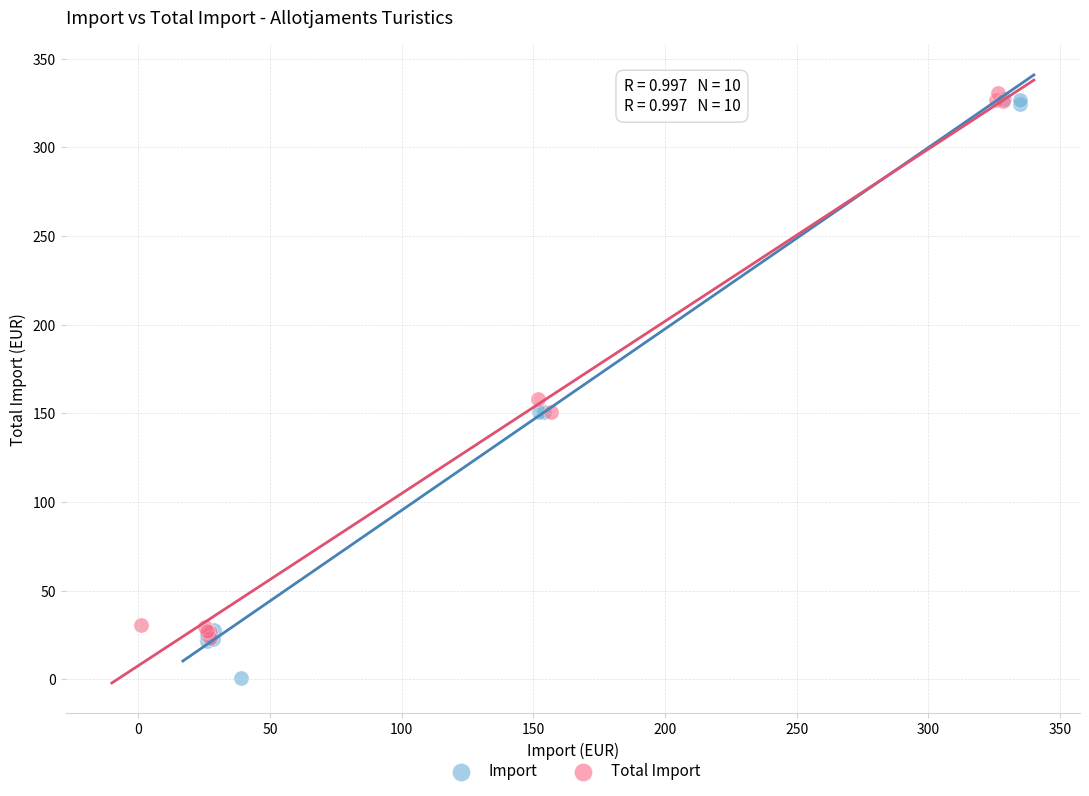

Which series reaches the minimum Y coordinate?

Import